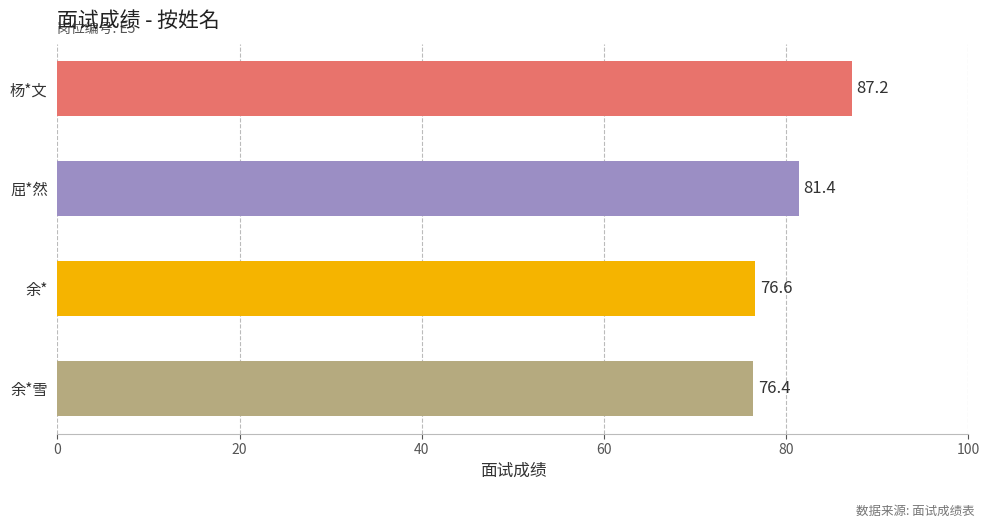

Reading bottom to top, what are all the values shown in this chart?

76.4	76.6	81.4	87.2